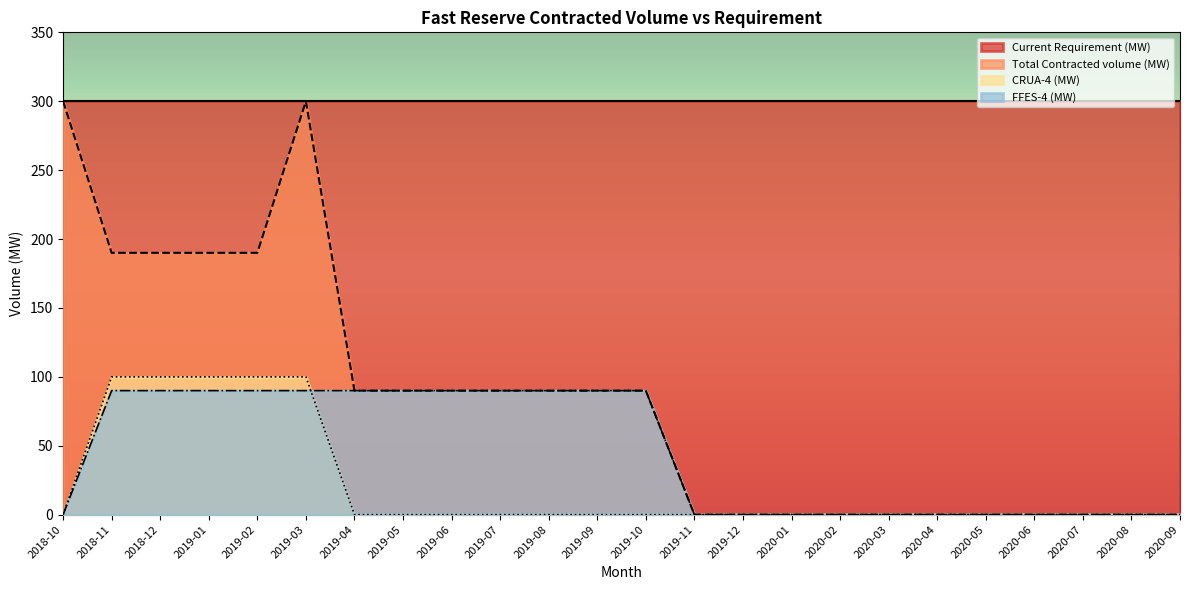

Is the value of Total Contracted volume (MW) at 2019-12 greater than the value of FFES-4 (MW) at 2020-05?

No